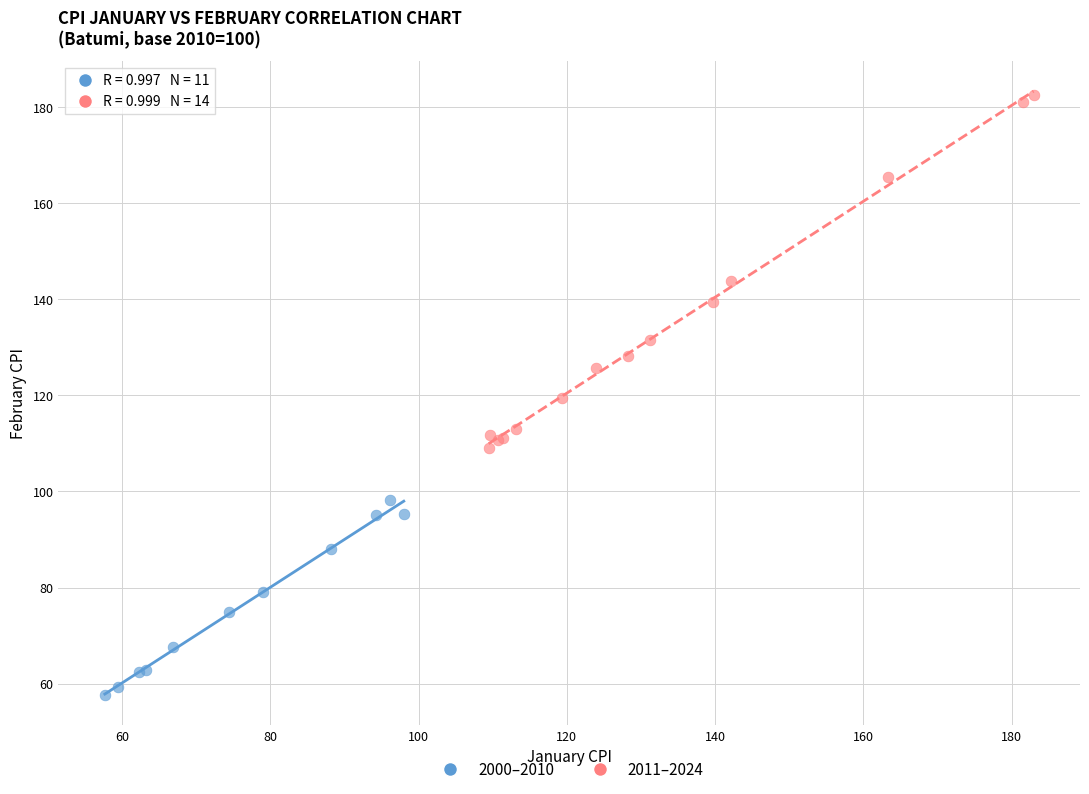

Which series has the widest spread of Y values?

2011–2024